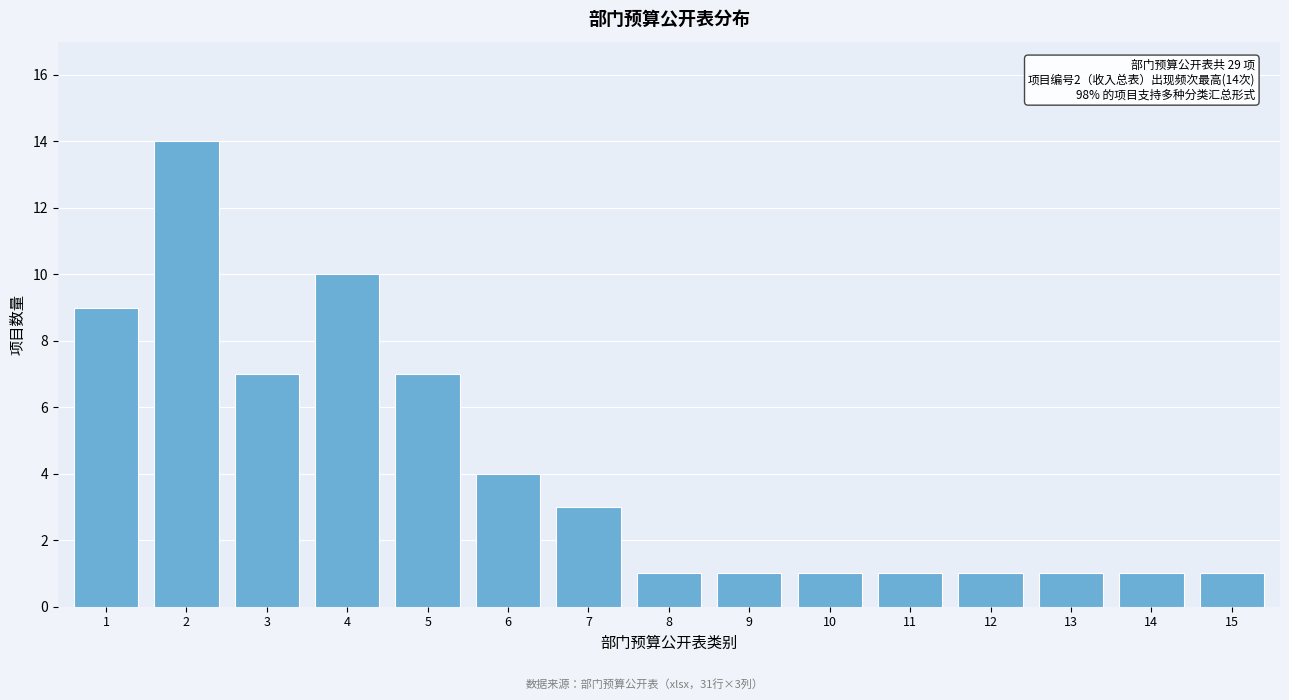

Reading left to right, list all the values displayed in this chart.

1=9	2=14	3=7	4=10	5=7	6=4	7=3	8=1	9=1	10=1	11=1	12=1	13=1	14=1	15=1